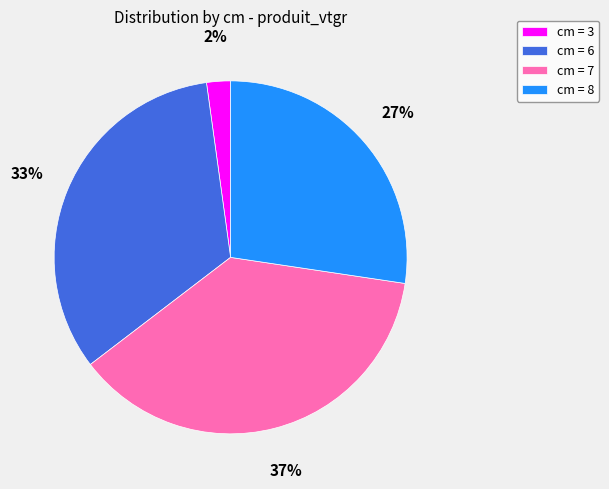

The cm = 3 slice represents 2% of the pie. True or false?

True